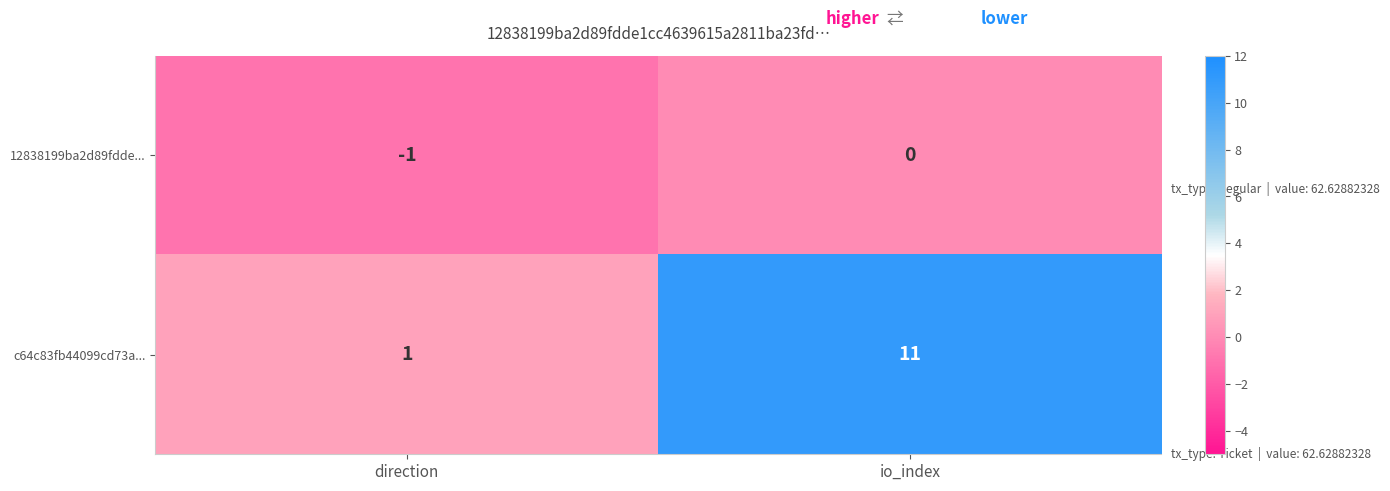

Which series has the widest spread of values?

c64c83fb44099cd73a...